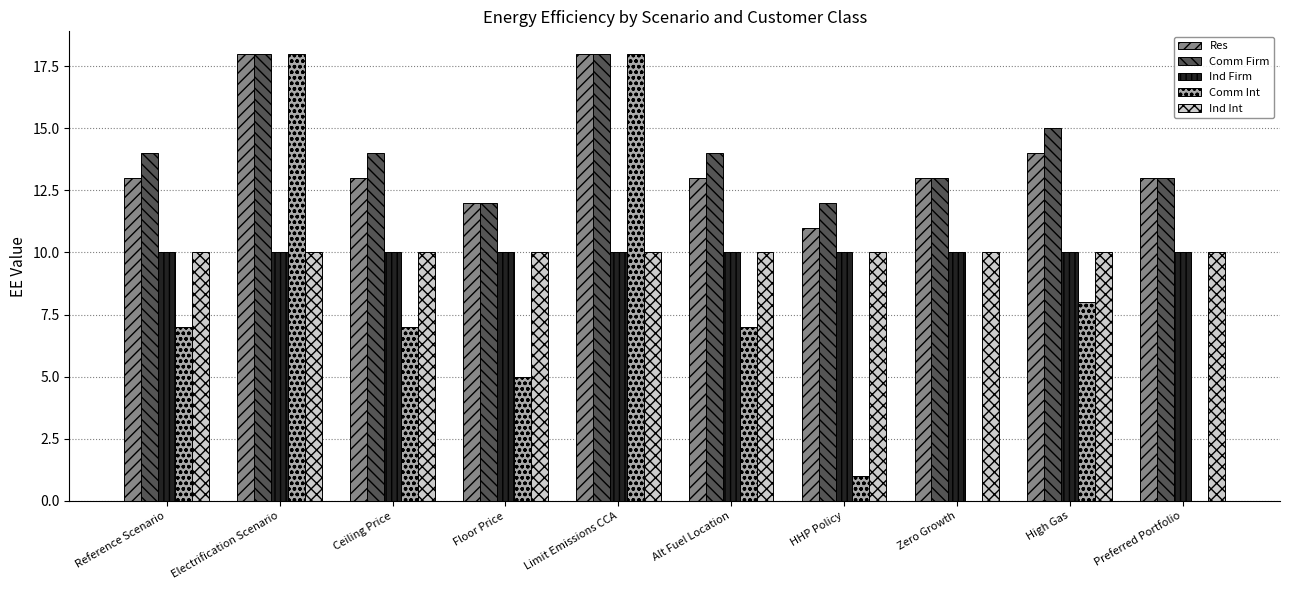

What are all the series names shown in the legend?

Res, Comm Firm, Ind Firm, Comm Int, Ind Int